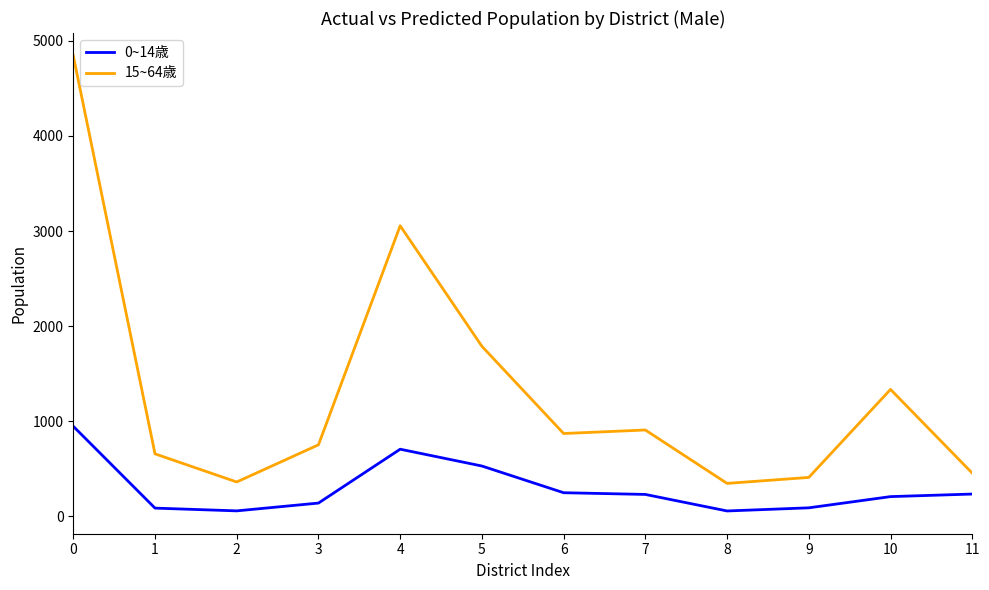

What is the difference between the maximum and minimum values in the 15~64歳 series?

4500